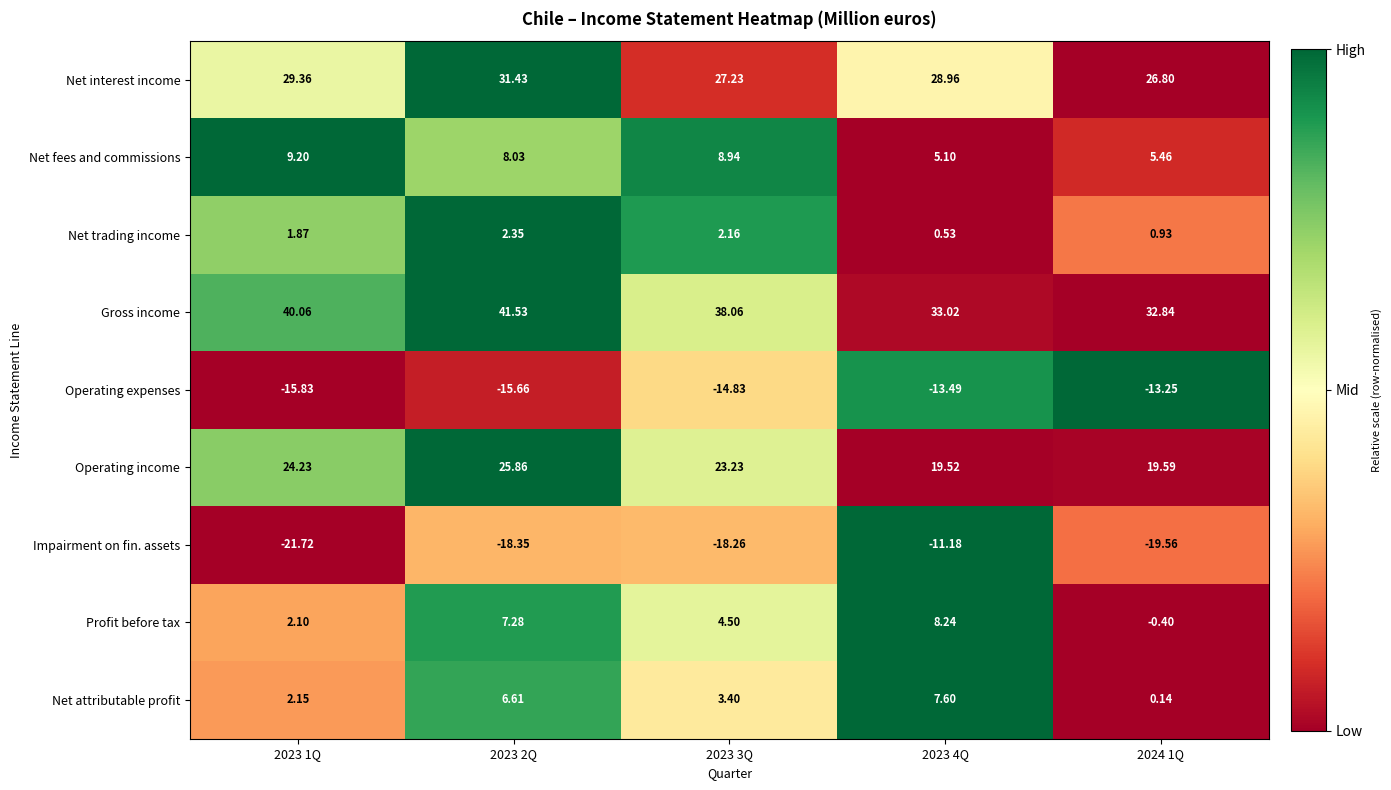

Which series changed the most between 2023 2Q and 2023 4Q?

Gross income